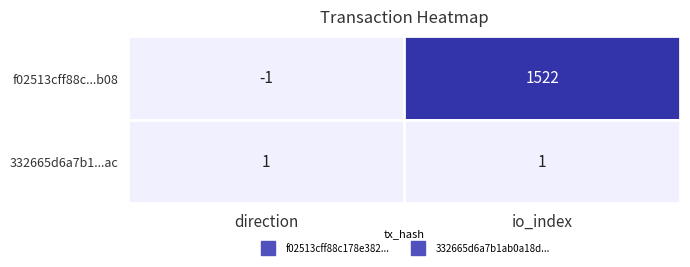

How many series are shown in this chart?

2